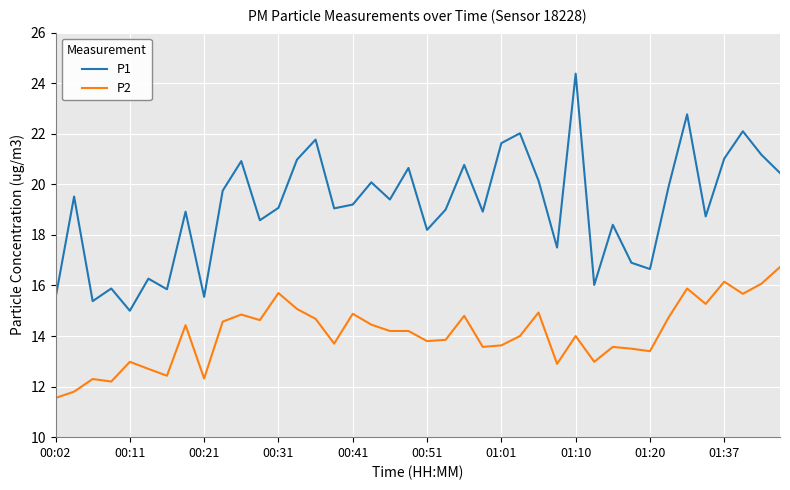

List the series in order of their overall mean, highest first.

P1, P2